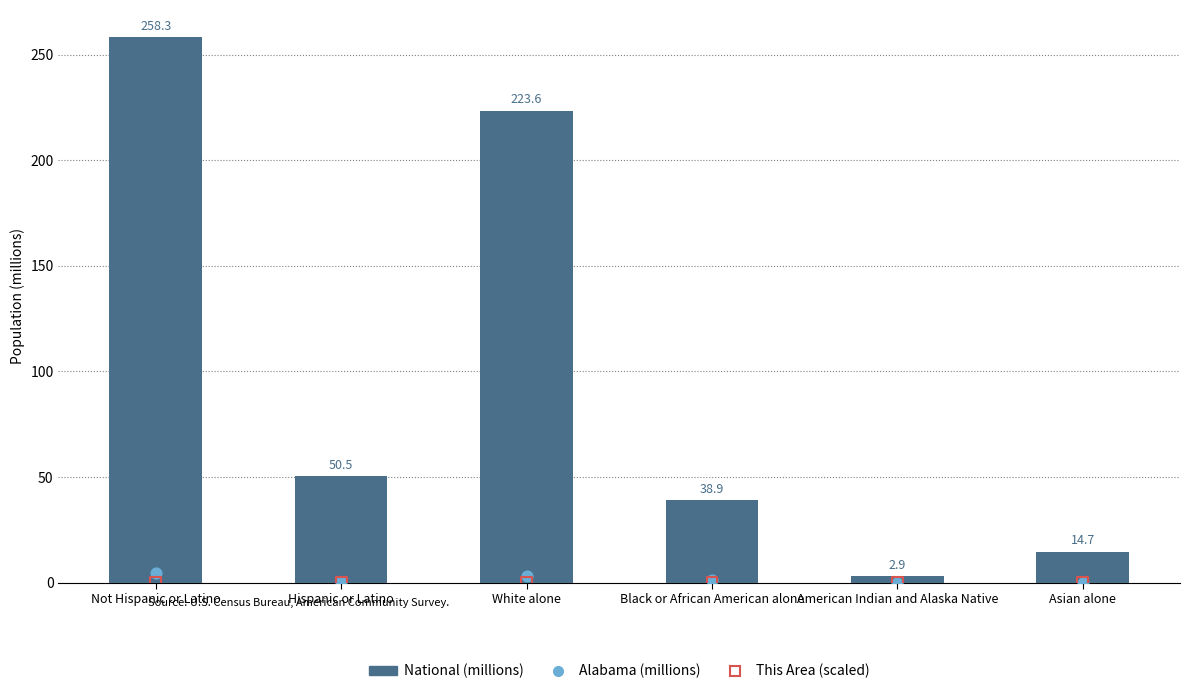

Which series has the largest total across all categories?

National (millions)